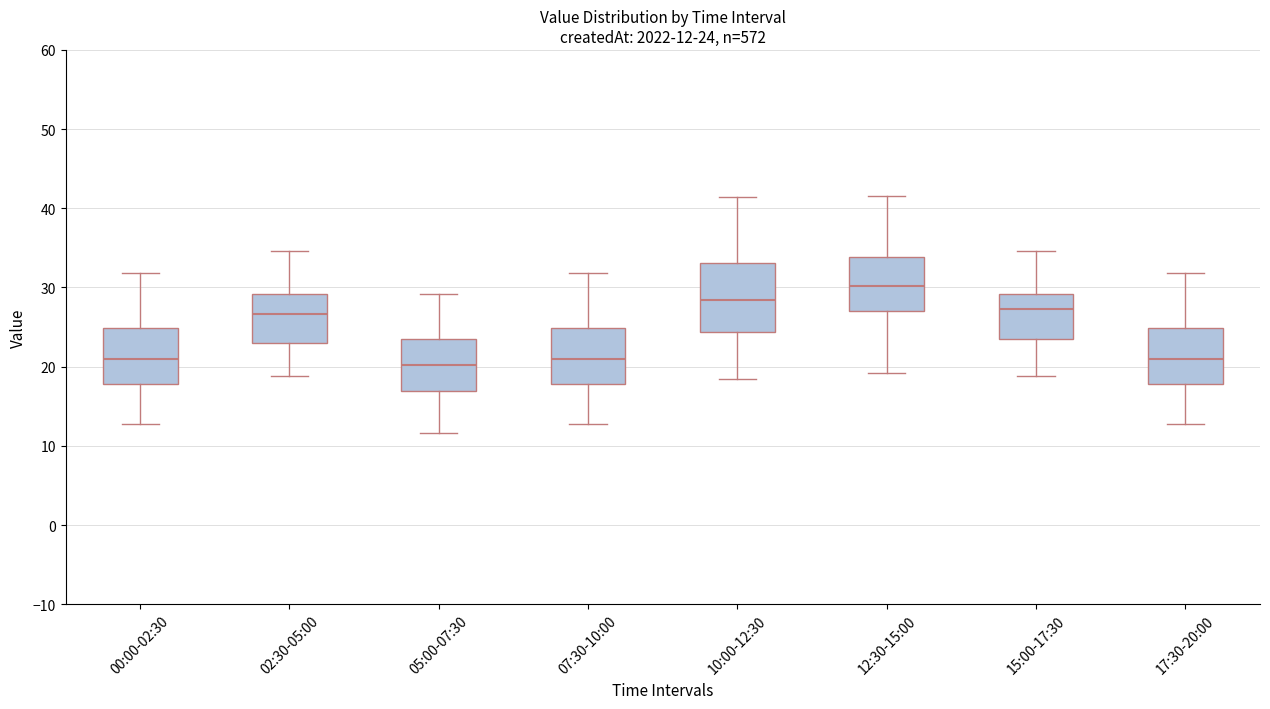

Which box is the tallest, from its lower edge to its upper edge?

10:00-12:30